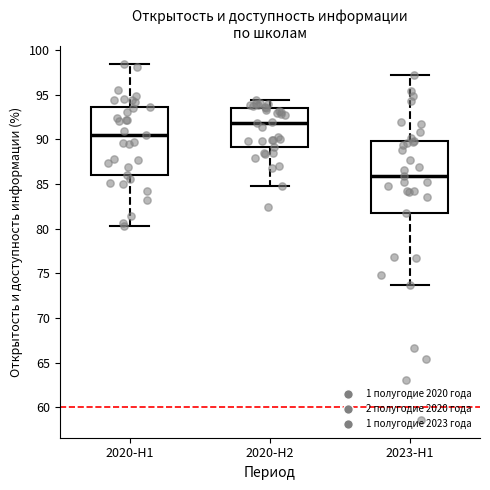

Where does the lower whisker of the box for 2023-H1 end on the y-axis? The values are not printed on the chart, so give them approximately, as read against the axis.

73.5